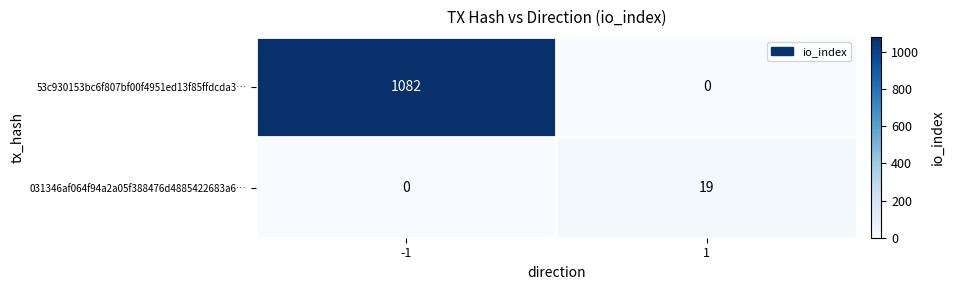

What is the highest value of the 53c930153bc6f807bf00f4951ed13f85ffdcda3… series?

1082